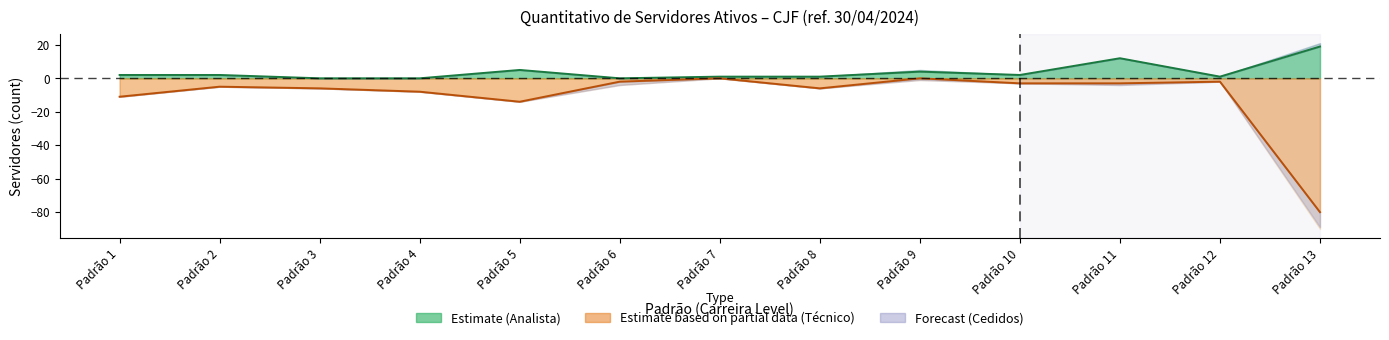

Does the chart have visible grid lines?

No